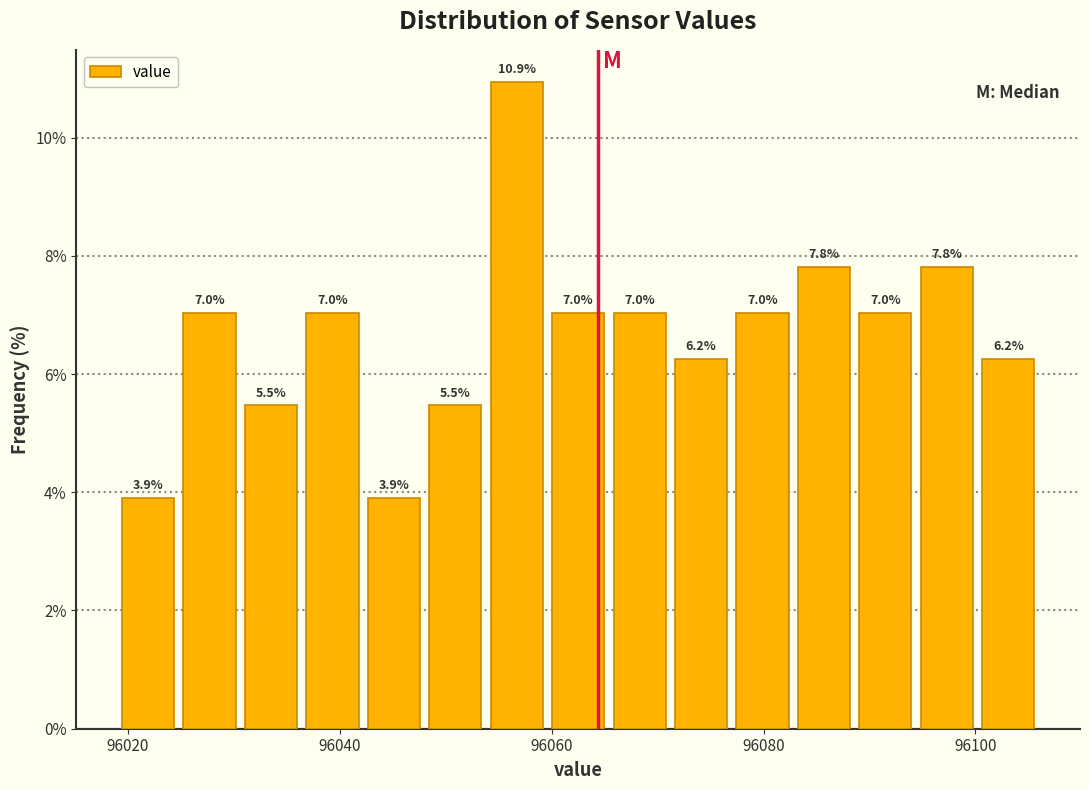

Read against the x-axis, roughly where is the centre of the tallest bar?

96056